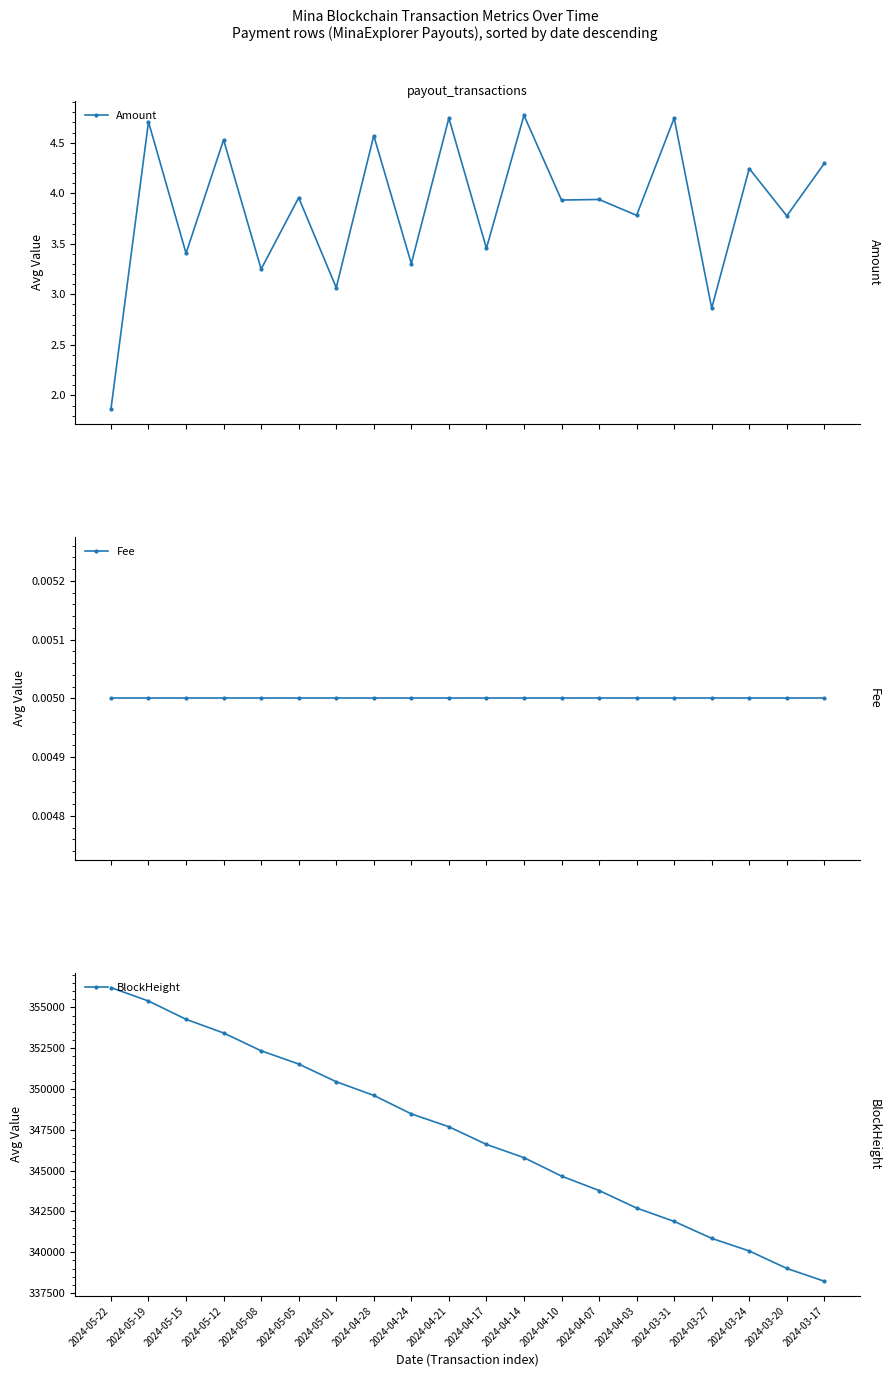

Does the chart have visible grid lines?

No